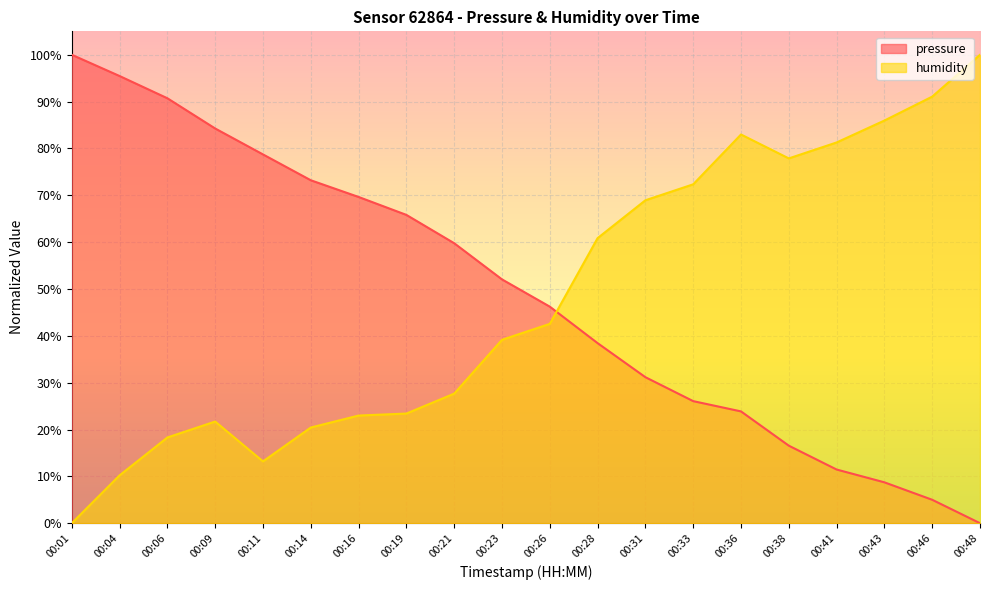

True or false: humidity has a value of 123.7 at 00:41.

False